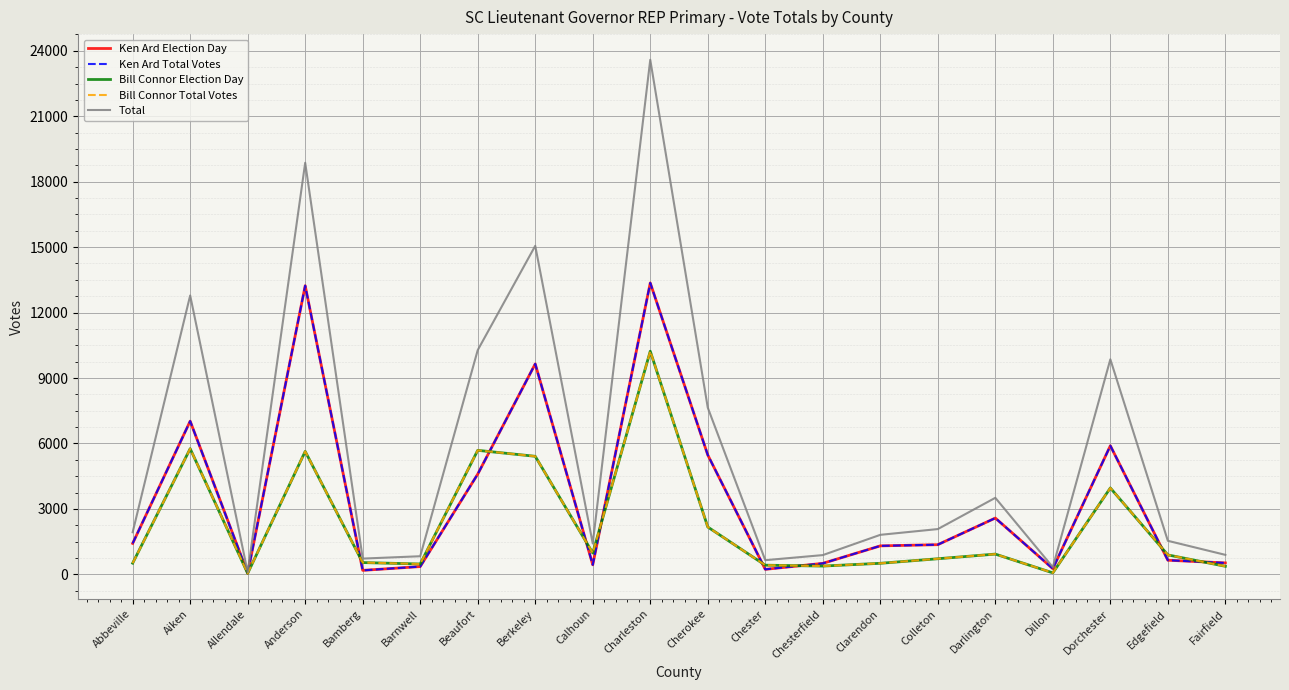

Is this an area chart (filled region under the line)?

No